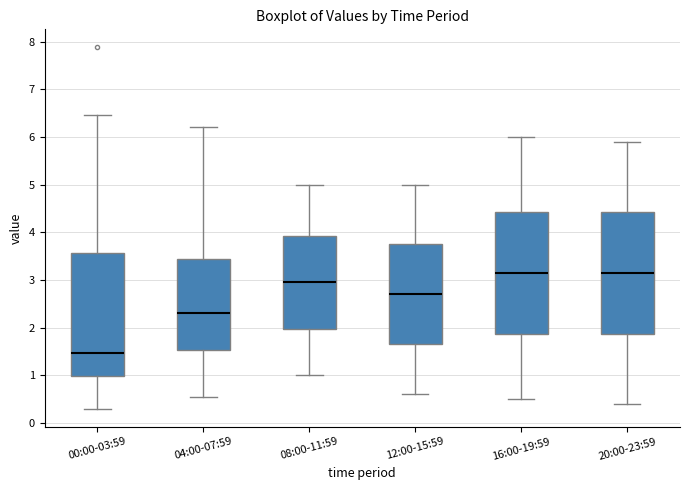

Reading left to right, transcribe this box plot: for each box, give where its median line is, the range the box spans, and where its two whiskers end, as read against the y-axis. The values are not printed on the chart, so give them approximately, as read against the axis.

00:00-03:59: median 1.5, box 1.0 to 3.6, whiskers 0.3 to 6.5
04:00-07:59: median 2.3, box 1.5 to 3.4, whiskers 0.6 to 6.2
08:00-11:59: median 3.0, box 2.0 to 3.9, whiskers 1.0 to 5.0
12:00-15:59: median 2.7, box 1.7 to 3.8, whiskers 0.6 to 5.0
16:00-19:59: median 3.2, box 1.9 to 4.4, whiskers 0.5 to 6.0
20:00-23:59: median 3.2, box 1.9 to 4.4, whiskers 0.4 to 5.9